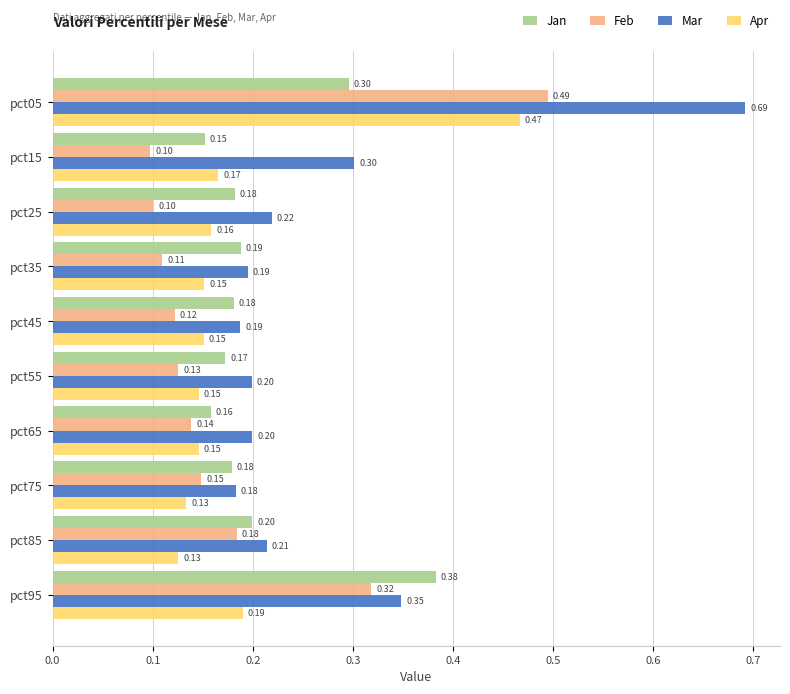

Is the value of Mar at pct35 greater than the value of Apr at pct35?

Yes